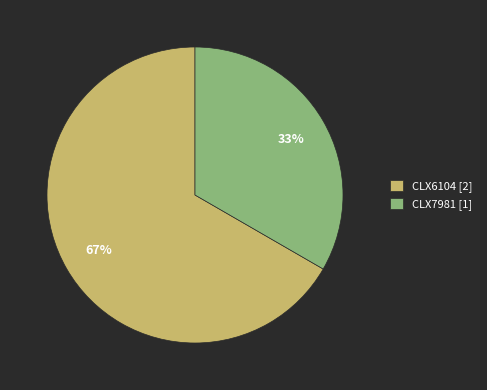

Is there any slice that represents more than half of the pie?

Yes